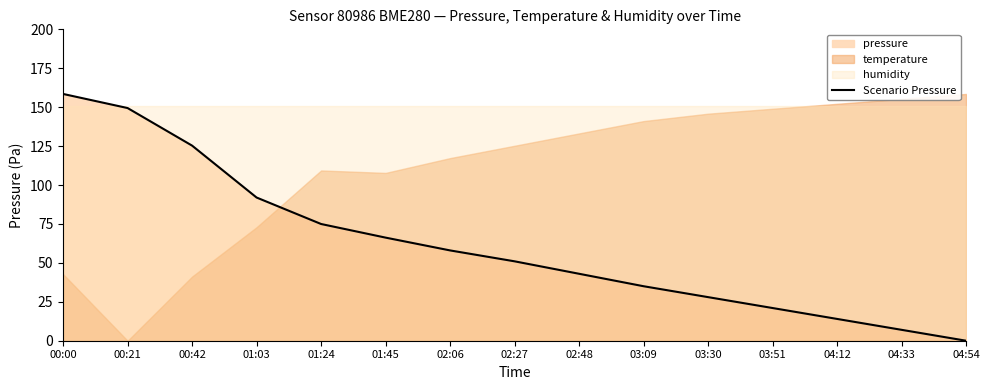

What is the change in value from 04:12 to 04:33?

-7.0